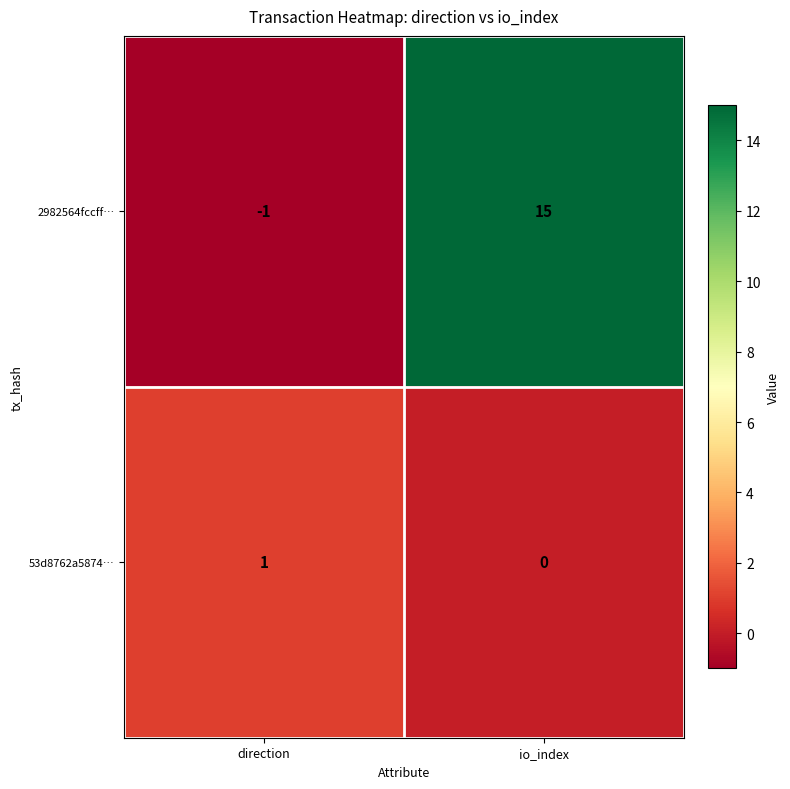

Which series changed the most between direction and io_index?

2982564fccff…